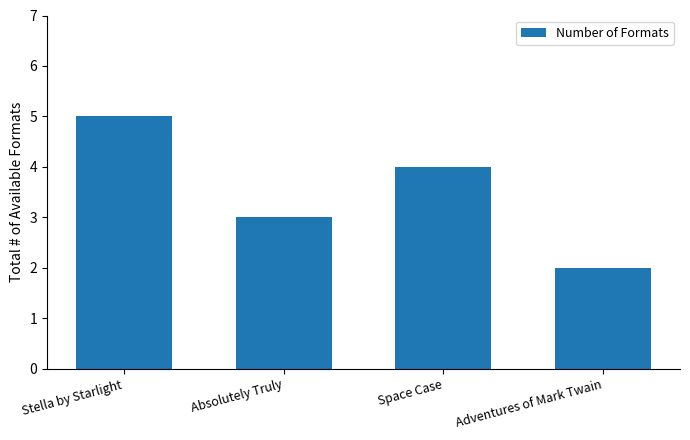

What is the greatest value displayed?

5